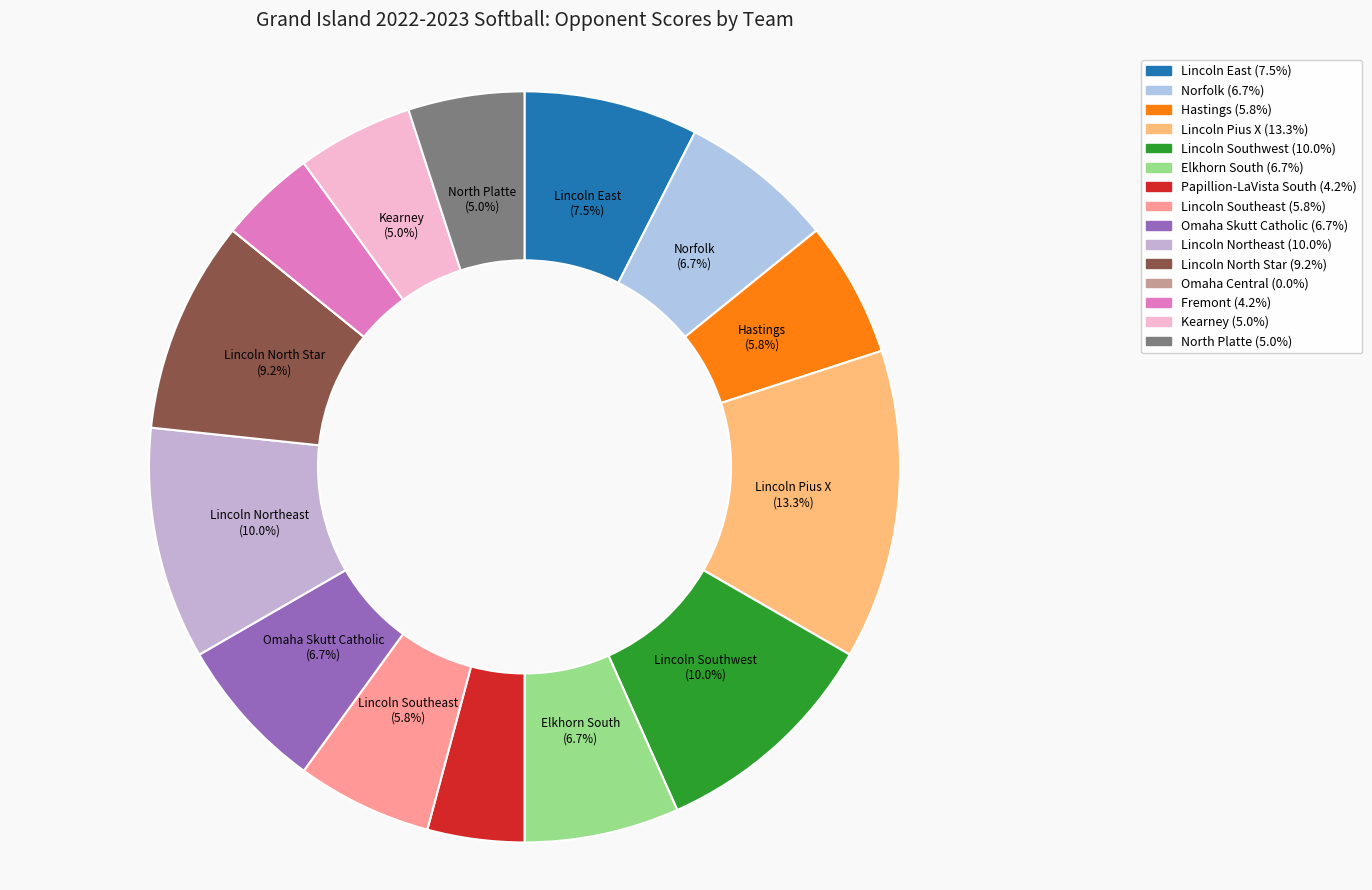

What percentage is NOT represented by Lincoln Southeast?

94.2%